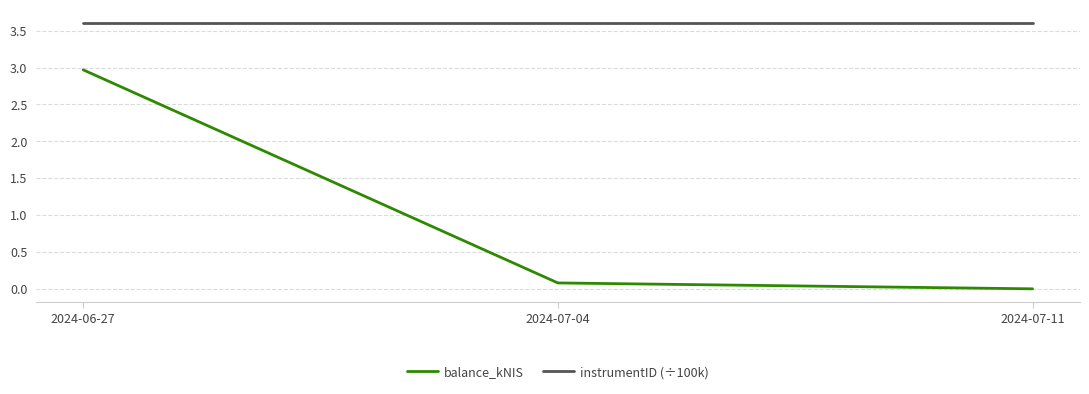

At which category is the sum across all series the highest?

2024-06-27